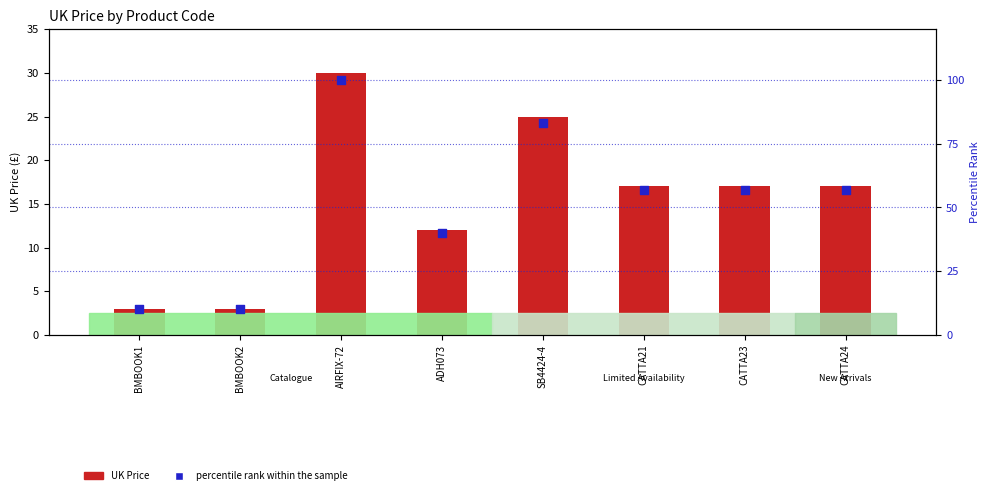

Which series has the largest total across all categories?

percentile rank within the sample